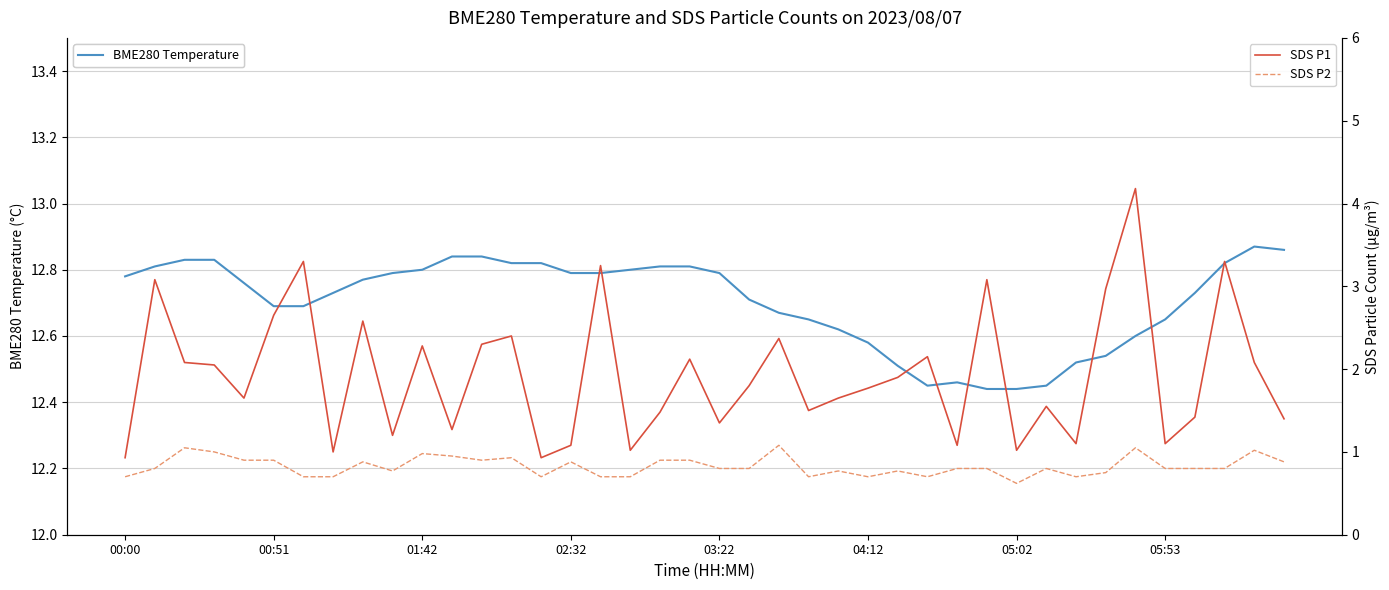

What are all the series names shown in the legend?

BME280 Temperature, SDS P1, SDS P2